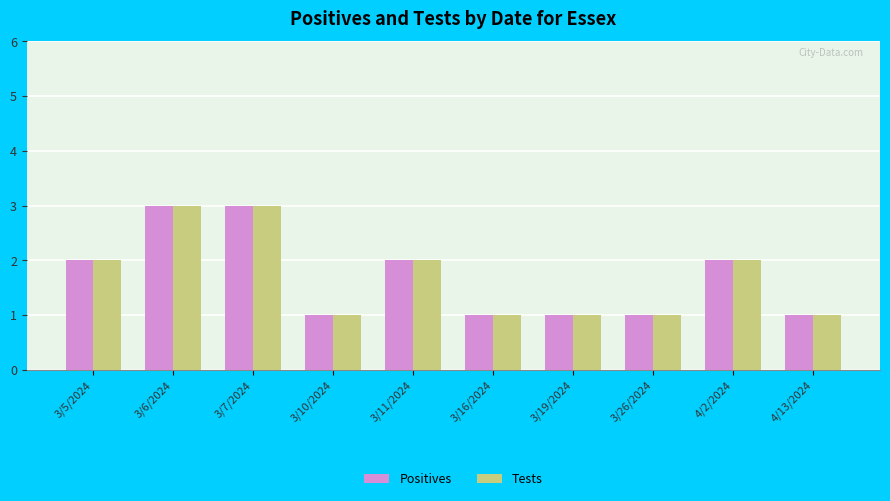

Is the value of Tests at 4/2/2024 greater than the value of Positives at 4/13/2024?

Yes